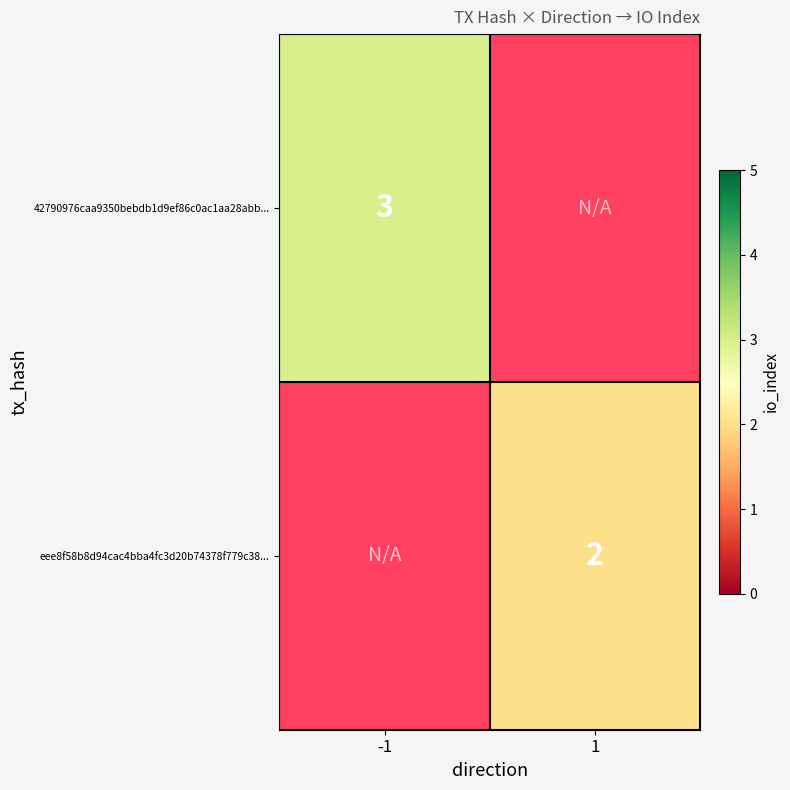

What is the minimum value shown in the chart?

2.0